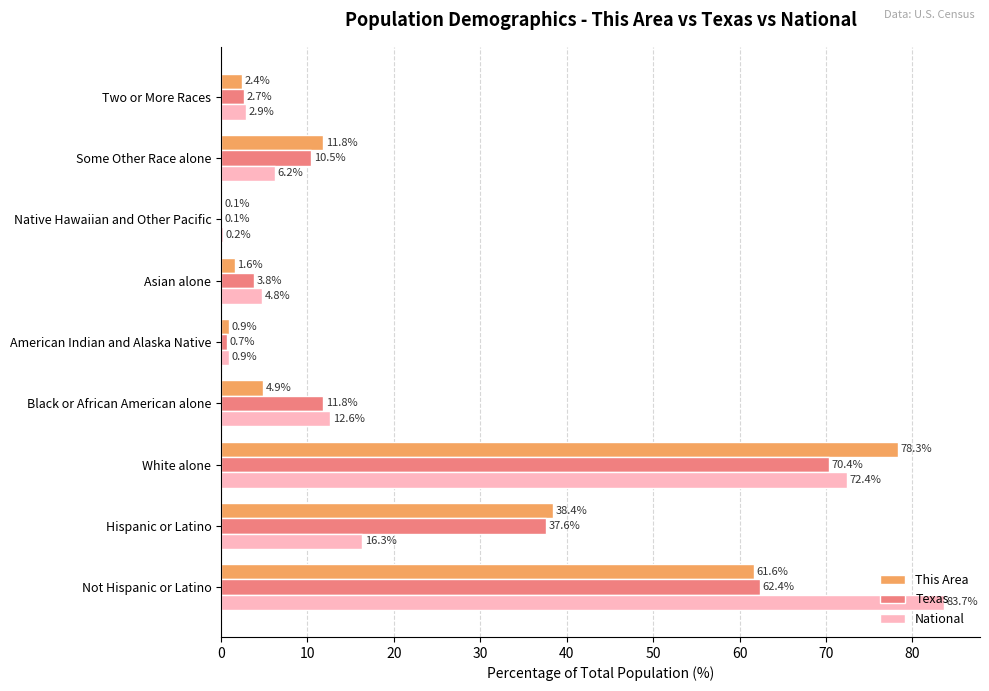

What is the highest value of the This Area series?

78.3